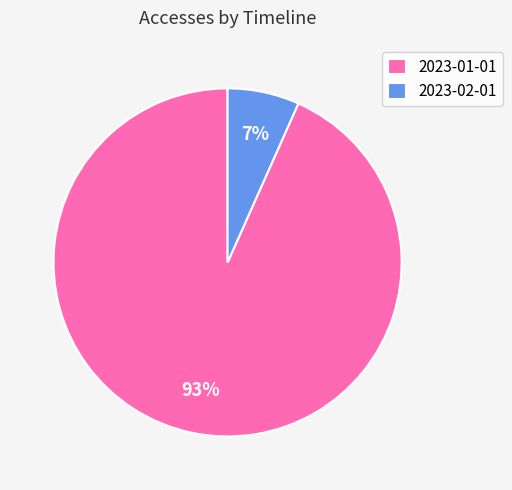

True or false: 2023-01-01 accounts for 99% of the total.

False